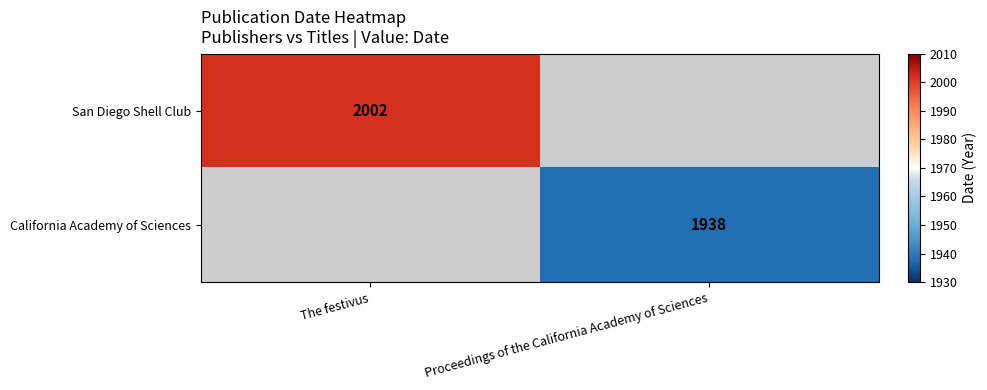

Is the value of California Academy of Sciences at Proceedings of the California Academy of Sciences greater than the value of San Diego Shell Club at The festivus?

No